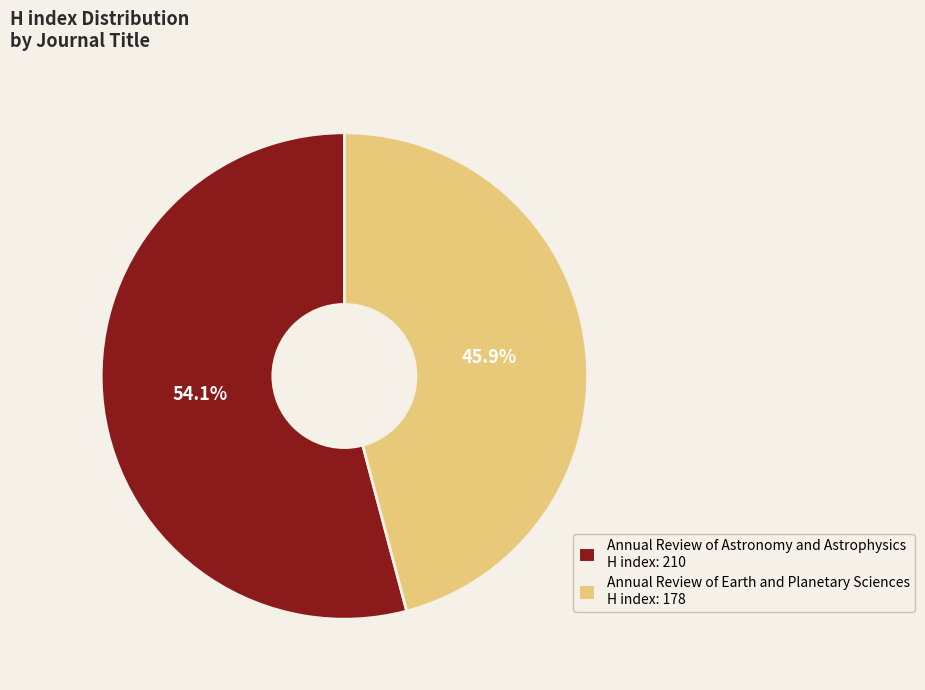

What is the ratio of the value at Annual Review of Astronomy and Astrophysics to the value at Annual Review of Earth and Planetary Sciences?

1.2